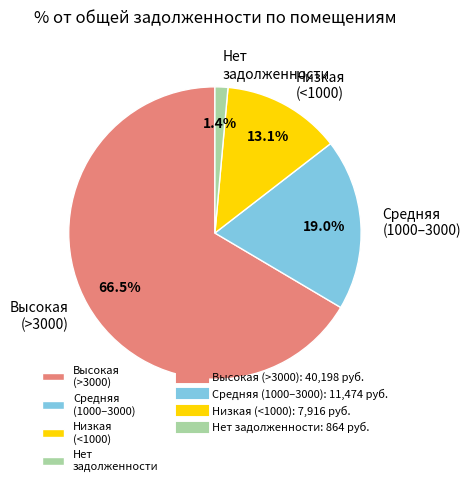

Between Высокая (>3000) and Нет задолженности, which is larger?

Высокая (>3000)